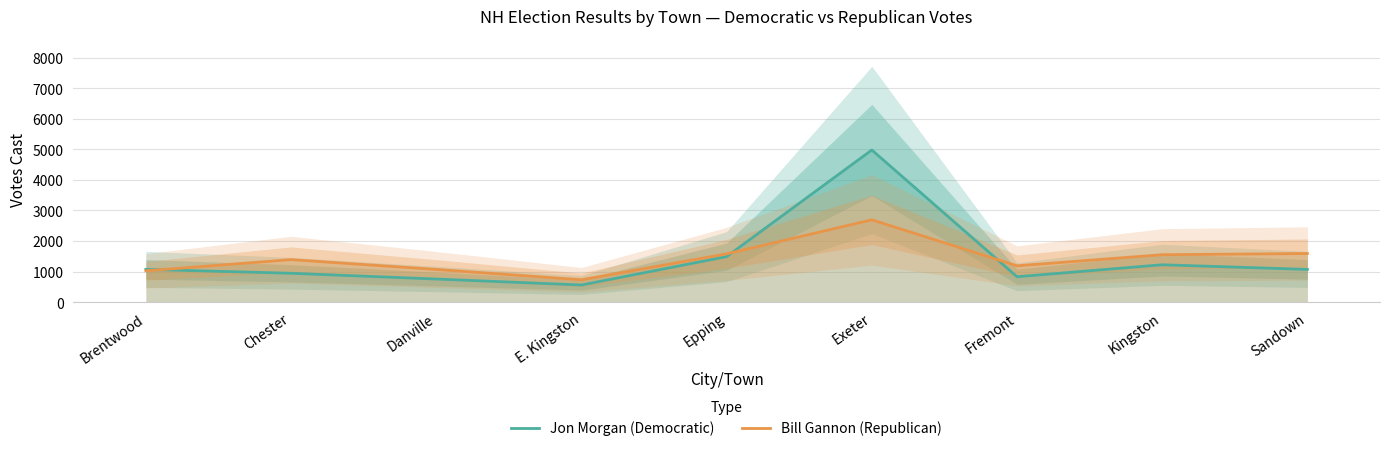

What is the label of the 4th point from the right?

Exeter